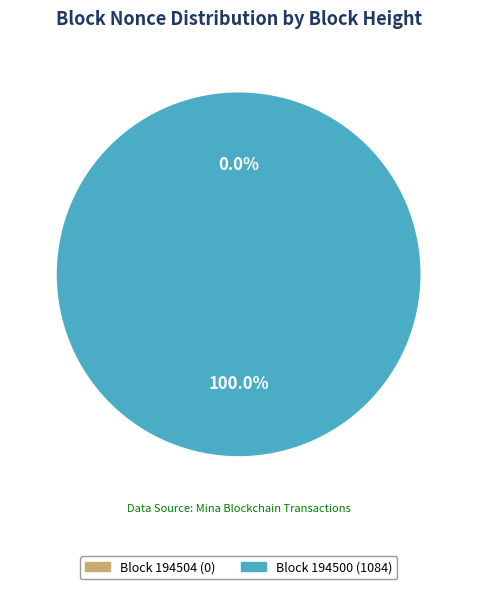

Which category has the smallest portion of the pie?

194504